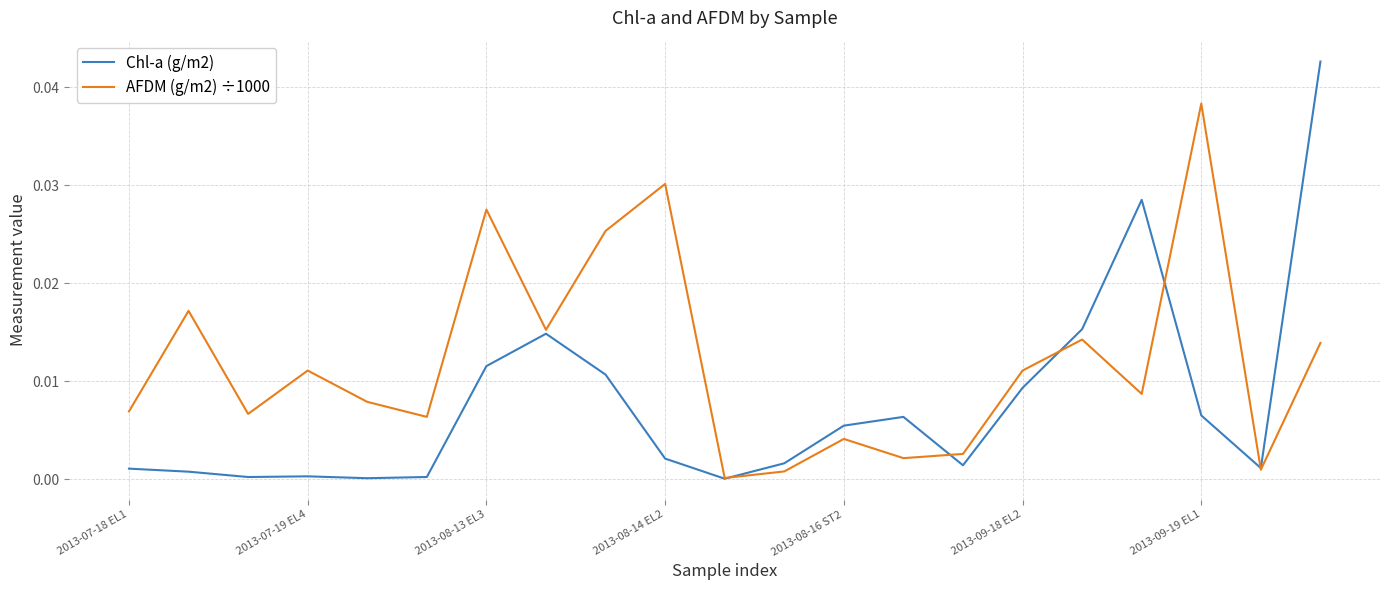

Rank the series by their maximum value, from lowest to highest.

AFDM (g/m2) ÷1000, Chl-a (g/m2)